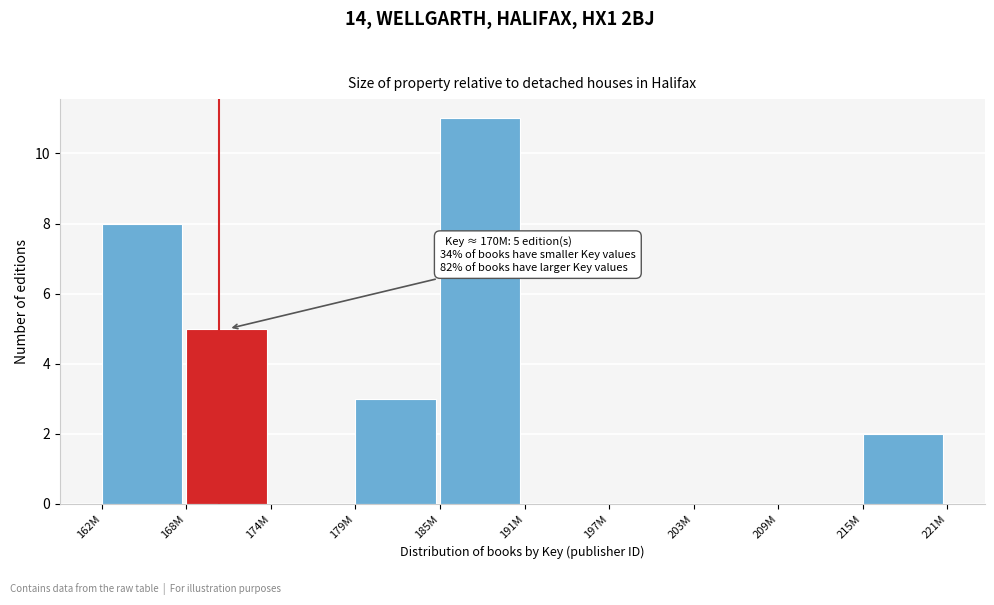

Reading left to right, list all the values displayed in this chart.

162M=8	168M=5	174M=0	179M=3	185M=11	191M=0	197M=0	203M=0	209M=0	215M=2